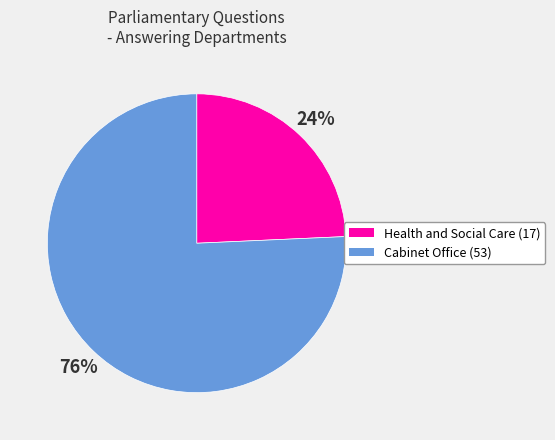

How many slices are in this pie chart?

2